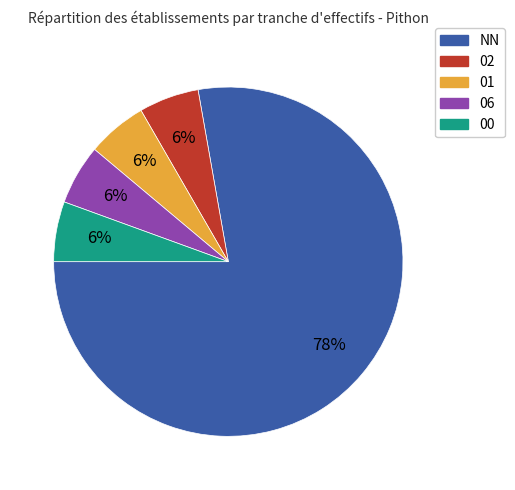

To the nearest percent, what is the average slice percentage?

20%